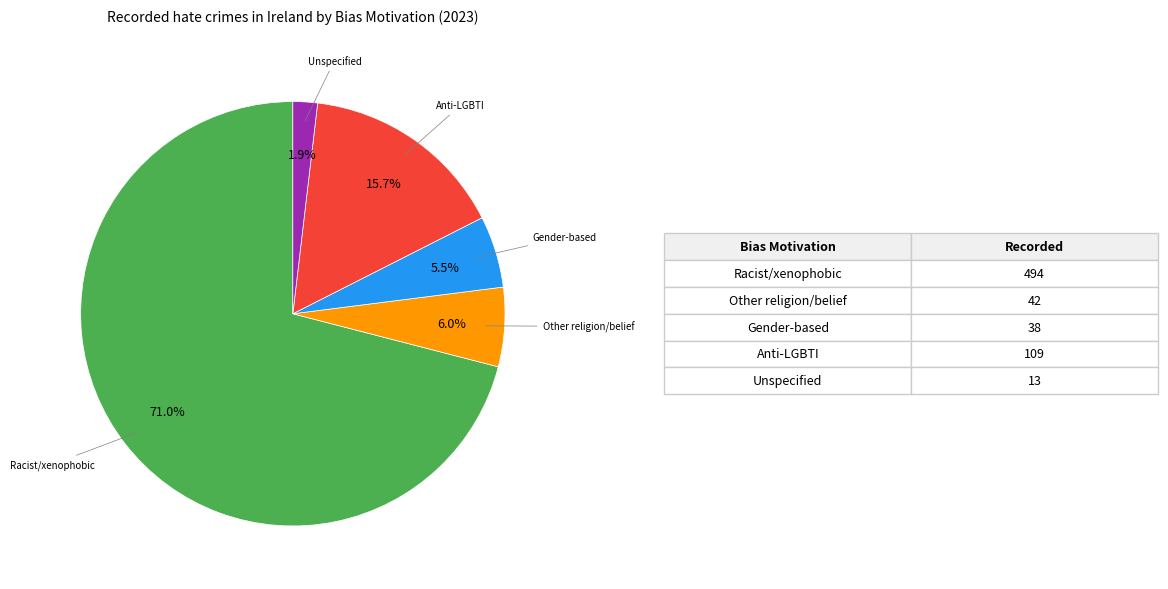

Count the number of slices in the pie.

5